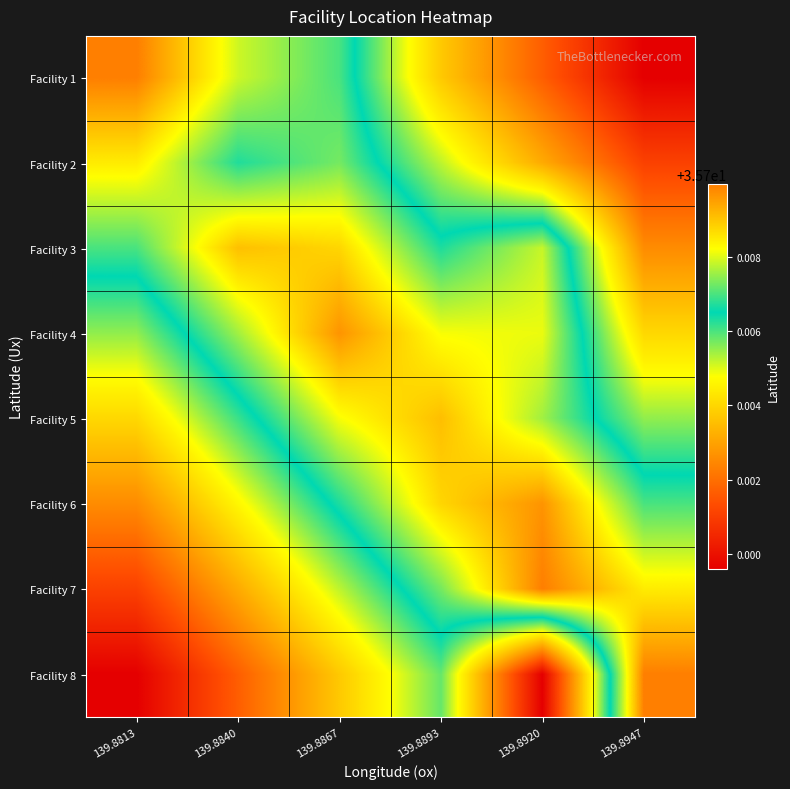

Reading left to right, list all the values displayed in this chart.

Facility 1: 139.8813=35.7	139.8840=35.7	139.8867=35.7	139.8893=35.7	139.8920=35.7	139.8947=35.7
Facility 2: 139.8813=35.7	139.8840=35.7	139.8867=35.7	139.8893=35.7	139.8920=35.7	139.8947=35.7
Facility 3: 139.8813=35.7	139.8840=35.7	139.8867=35.7	139.8893=35.7	139.8920=35.7	139.8947=35.7
Facility 4: 139.8813=35.7	139.8840=35.7	139.8867=35.7	139.8893=35.7	139.8920=35.7	139.8947=35.7
Facility 5: 139.8813=35.7	139.8840=35.7	139.8867=35.7	139.8893=35.7	139.8920=35.7	139.8947=35.7
Facility 6: 139.8813=35.7	139.8840=35.7	139.8867=35.7	139.8893=35.7	139.8920=35.7	139.8947=35.7
Facility 7: 139.8813=35.7	139.8840=35.7	139.8867=35.7	139.8893=35.7	139.8920=35.7	139.8947=35.7
Facility 8: 139.8813=35.7	139.8840=35.7	139.8867=35.7	139.8893=35.7	139.8920=35.7	139.8947=35.7